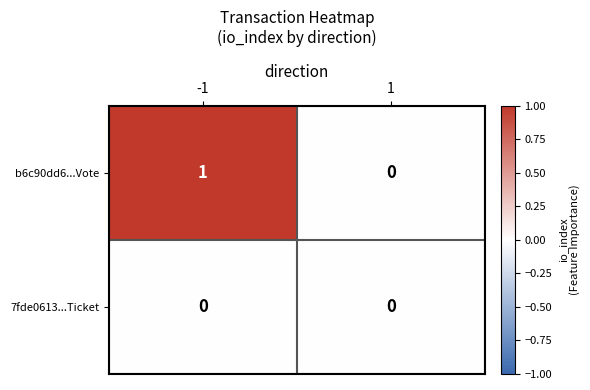

What is the total value across all series at -1?

1